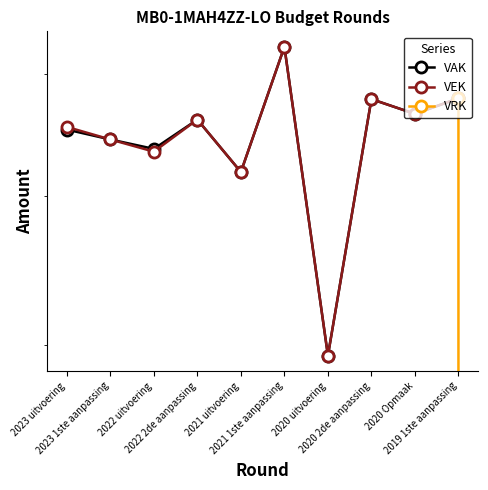

What position from the right is 2020 2de aanpassing?

3